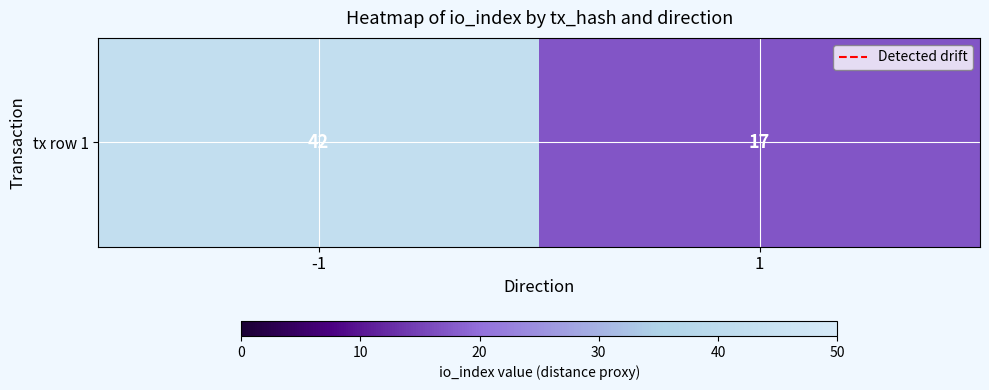

The chart shows a value of 70 at -1. True or false?

False